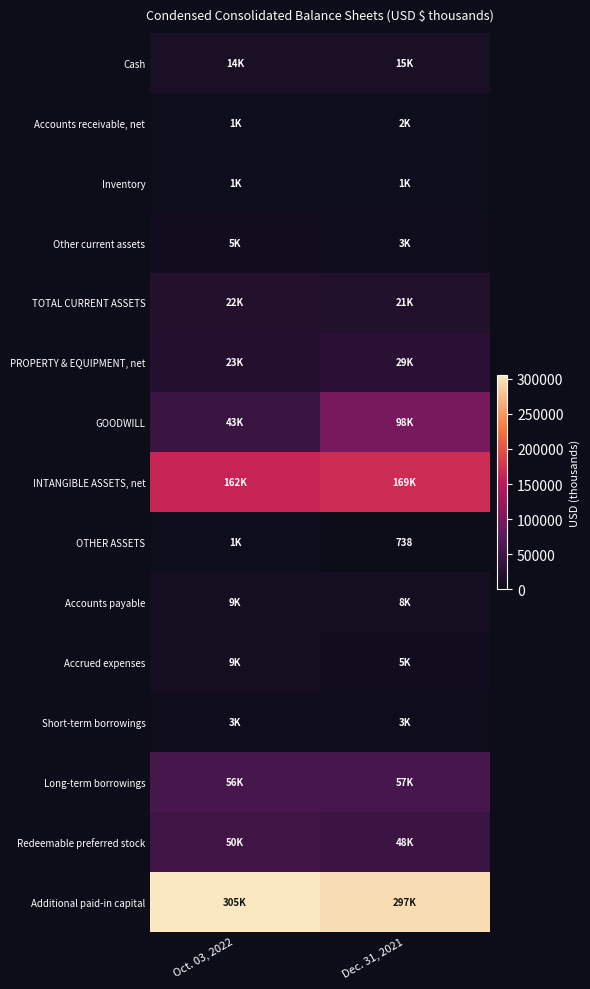

What is the sum of the Cash values at Dec. 31, 2021 and Oct. 03, 2022?

29030